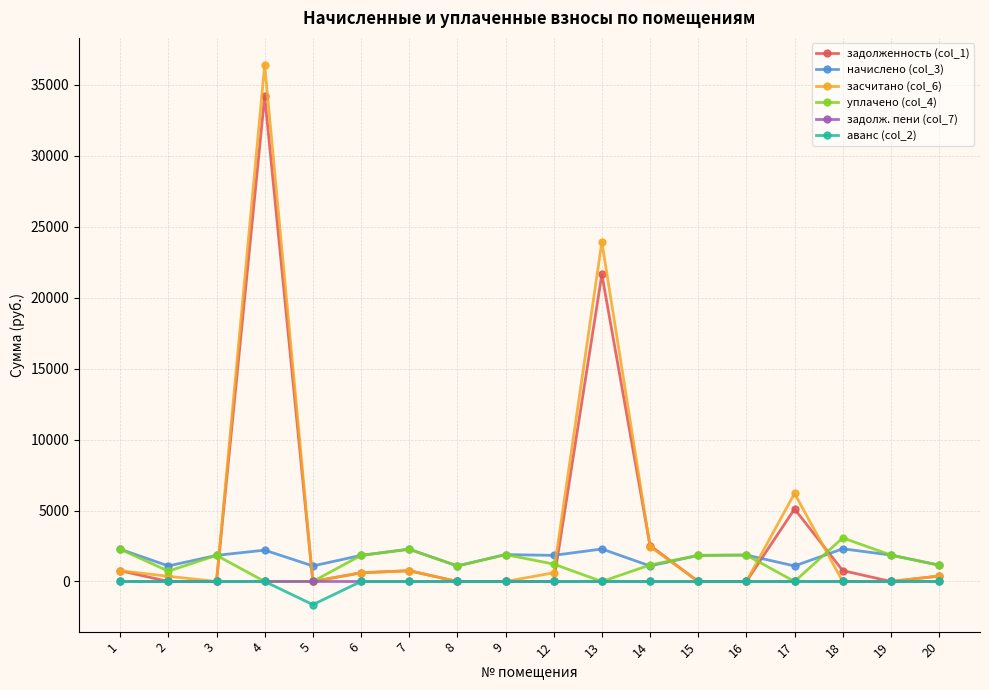

True or false: начислено (col_3) and задолженность (col_1) intersect in this chart.

True